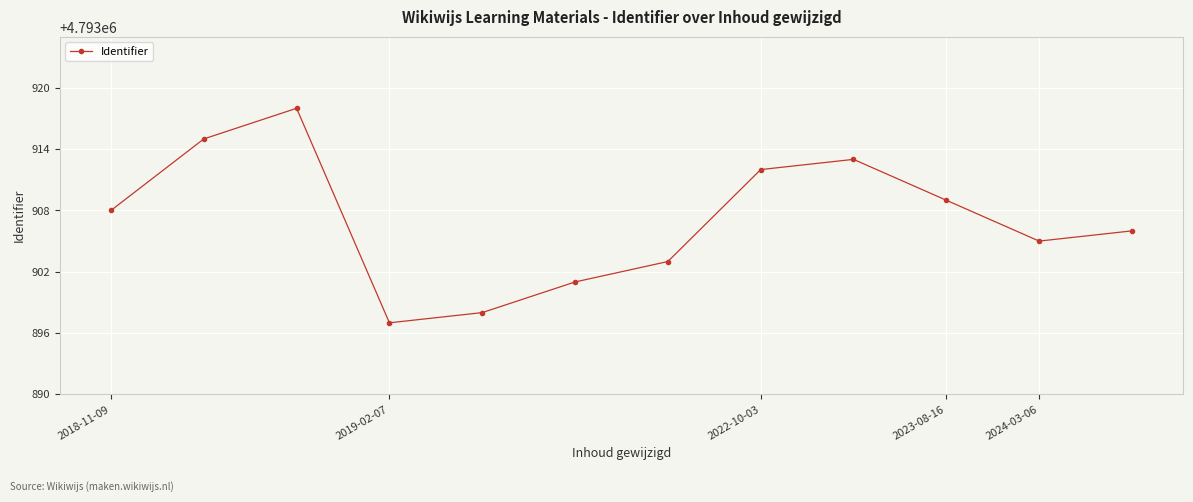

What is the value of the 4th point from the left?

4793897